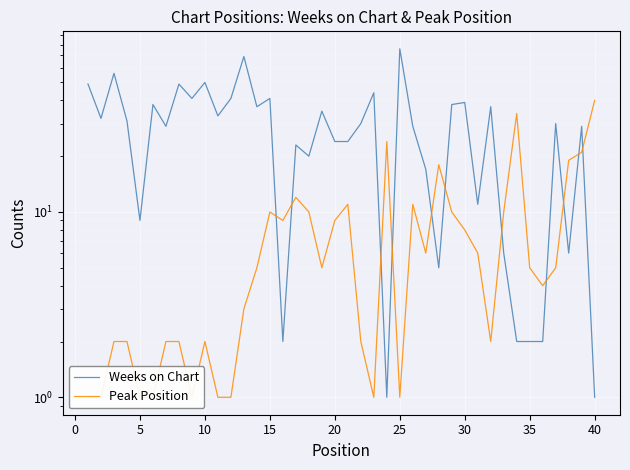

How many intersections are there between Weeks on Chart and Peak Position?

11